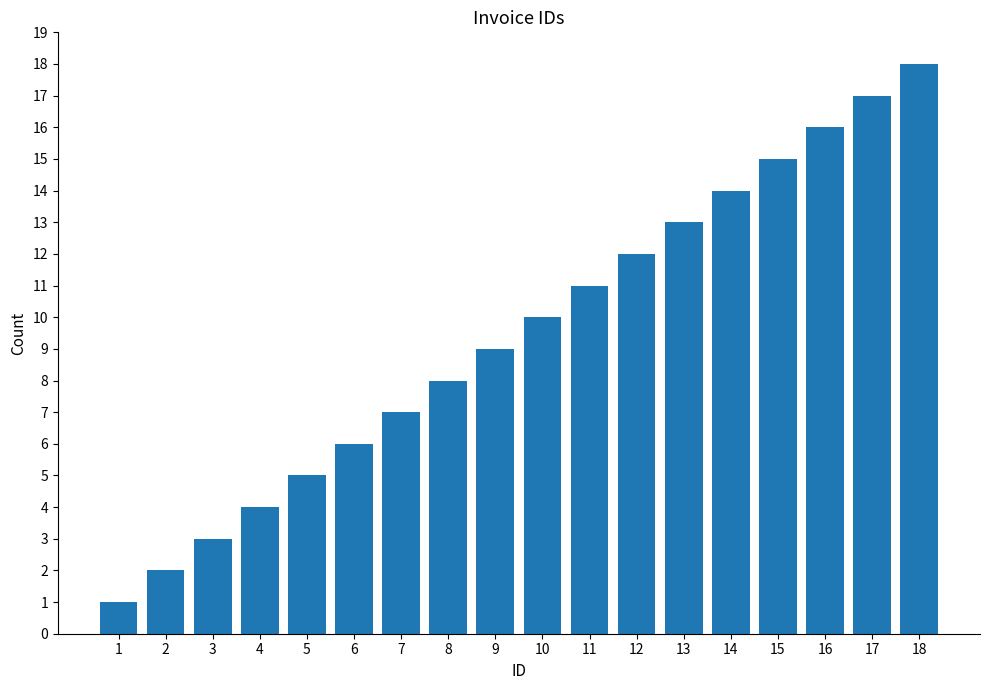

What is the change in value from 7 to 8?

+1